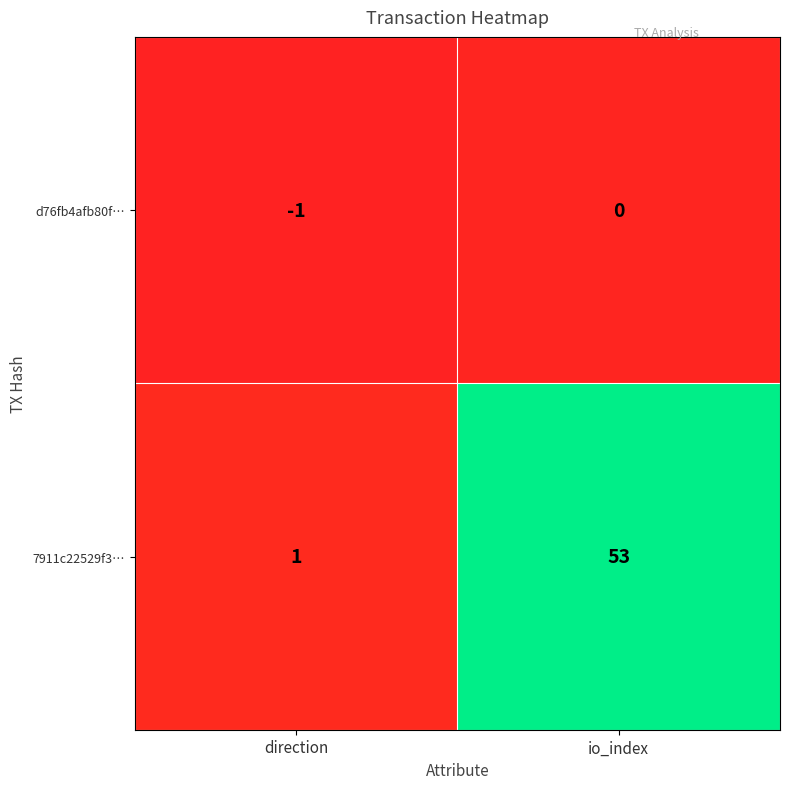

What value does the 7911c22529f3… series have at io_index, to the nearest 5?

55